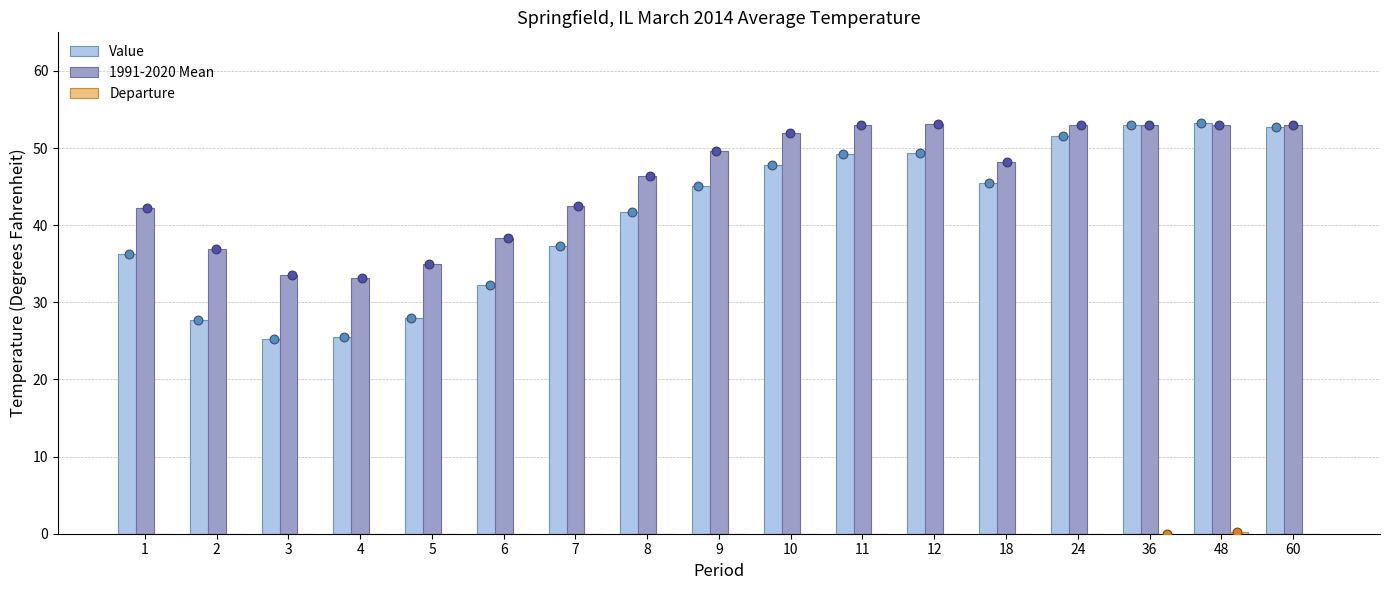

Which series contains the lowest Y value?

Departure